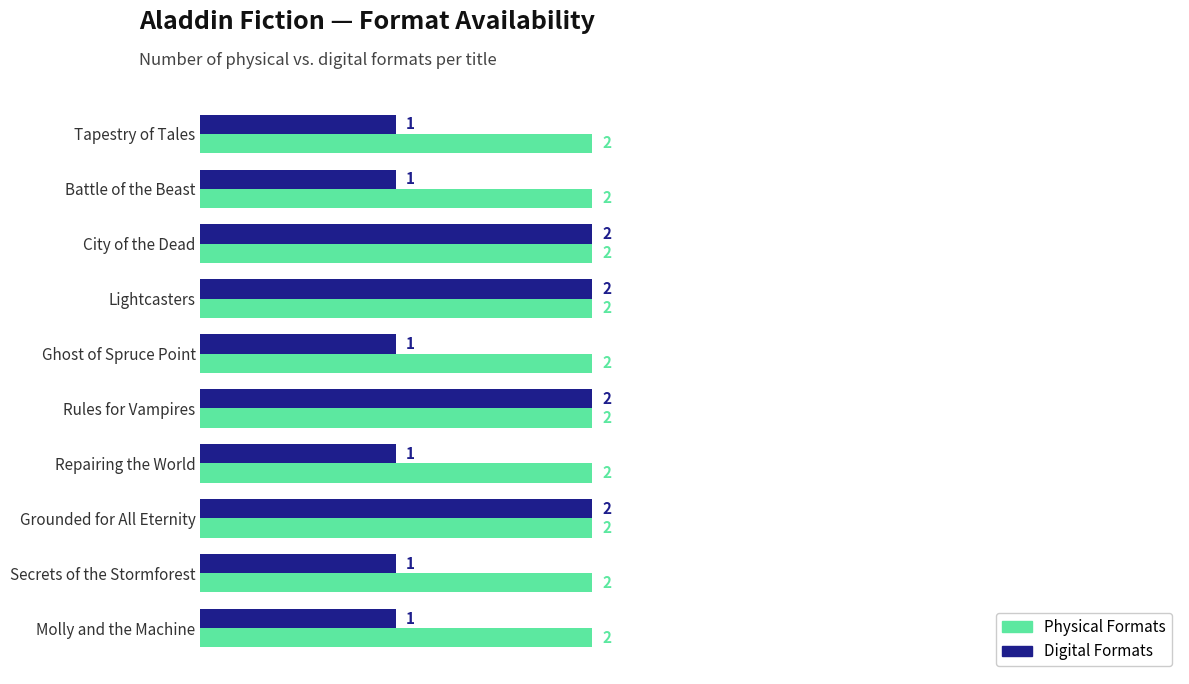

Is it true that Physical Formats equals 2 at Repairing the World?

True